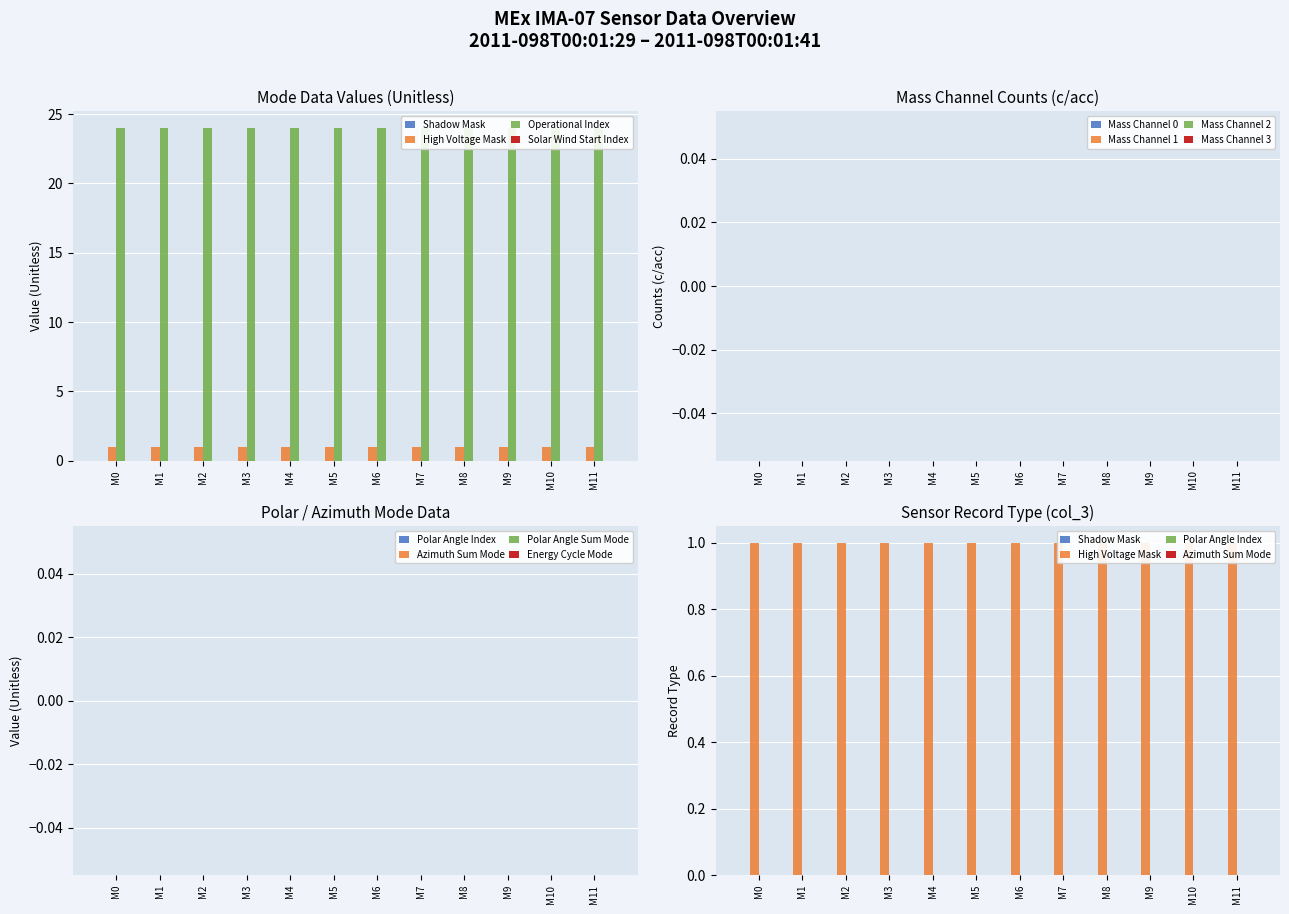

Reading left to right, what are all the values shown in this chart?

Shadow Mask: 0	0	0	0	0	0	0	0	0	0	0	0
High Voltage Mask: 1	1	1	1	1	1	1	1	1	1	1	1
Operational Index: 24	24	24	24	24	24	24	24	24	24	24	24
Solar Wind Start Index: 0	0	0	0	0	0	0	0	0	0	0	0